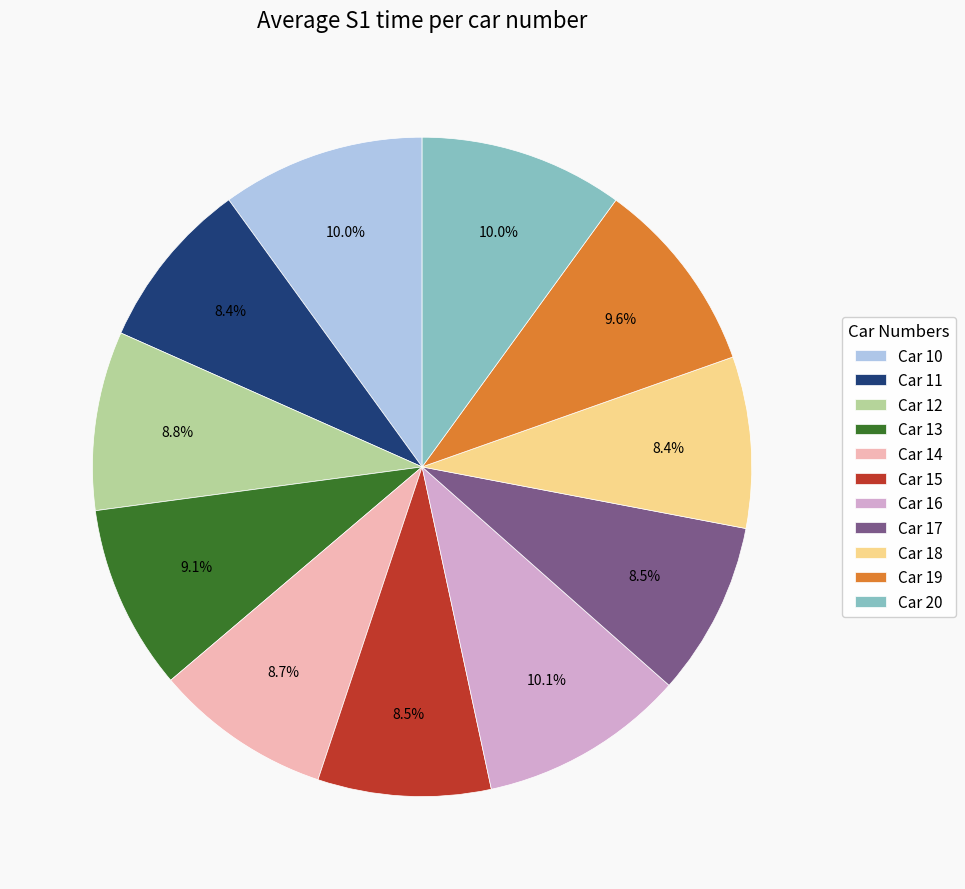

What portion of the pie excludes Car 16?

89.9%